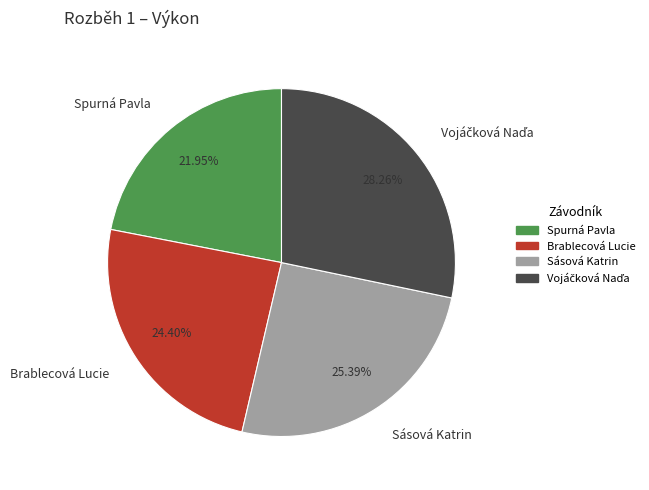

Count the number of slices in the pie.

4